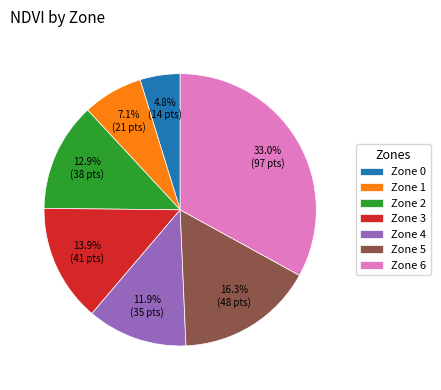

What is the smallest slice in the pie chart?

Zone 0